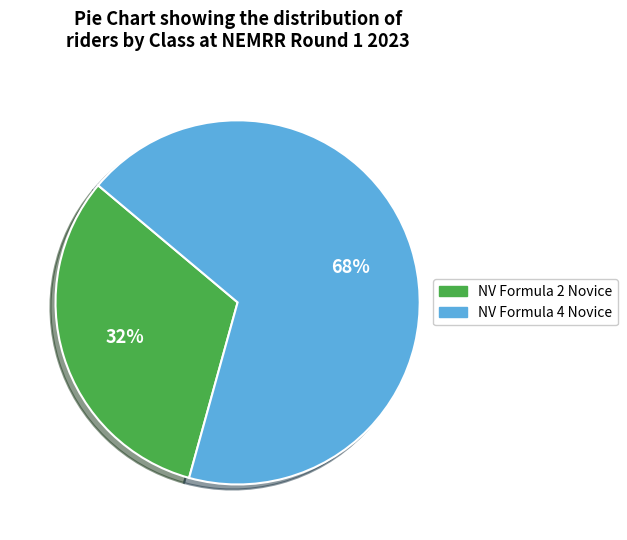

Which category accounts for the majority?

NV Formula 4 Novice